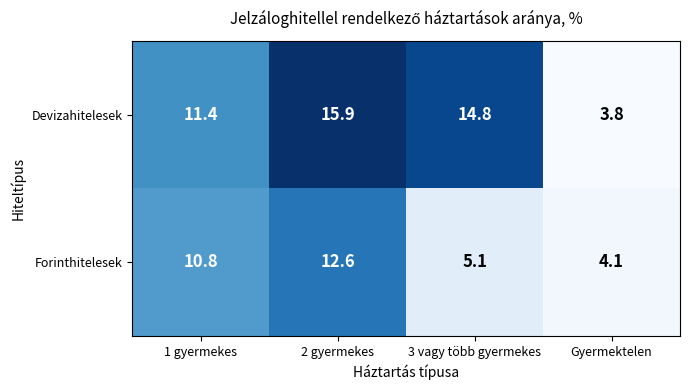

The value of Forinthitelesek at 2 gyermekes is 8.4. True or false?

False